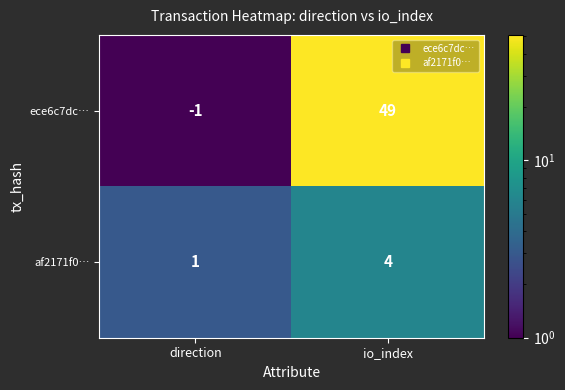

Which series changed the most between direction and io_index?

ece6c7dc…